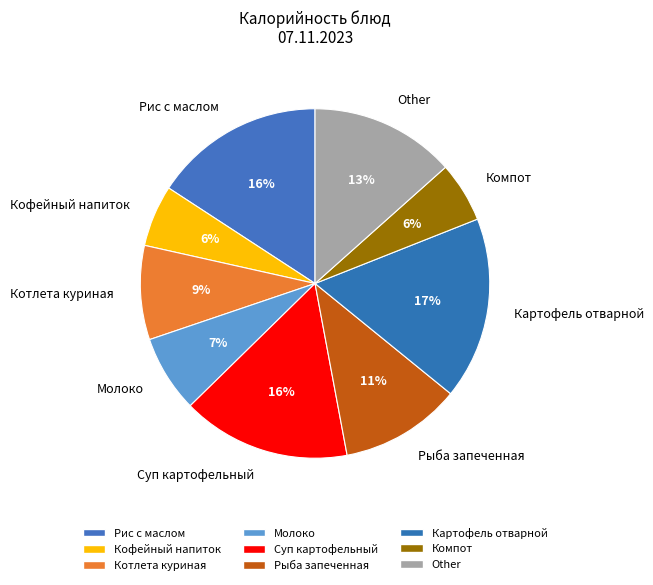

Is Рис с маслом the majority of the pie?

No